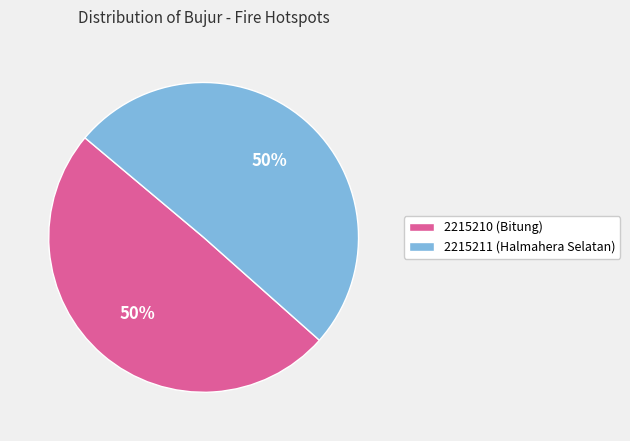

Combined, do 2215210 (Bitung) and 2215211 (Halmahera Selatan) account for over 50%?

Yes